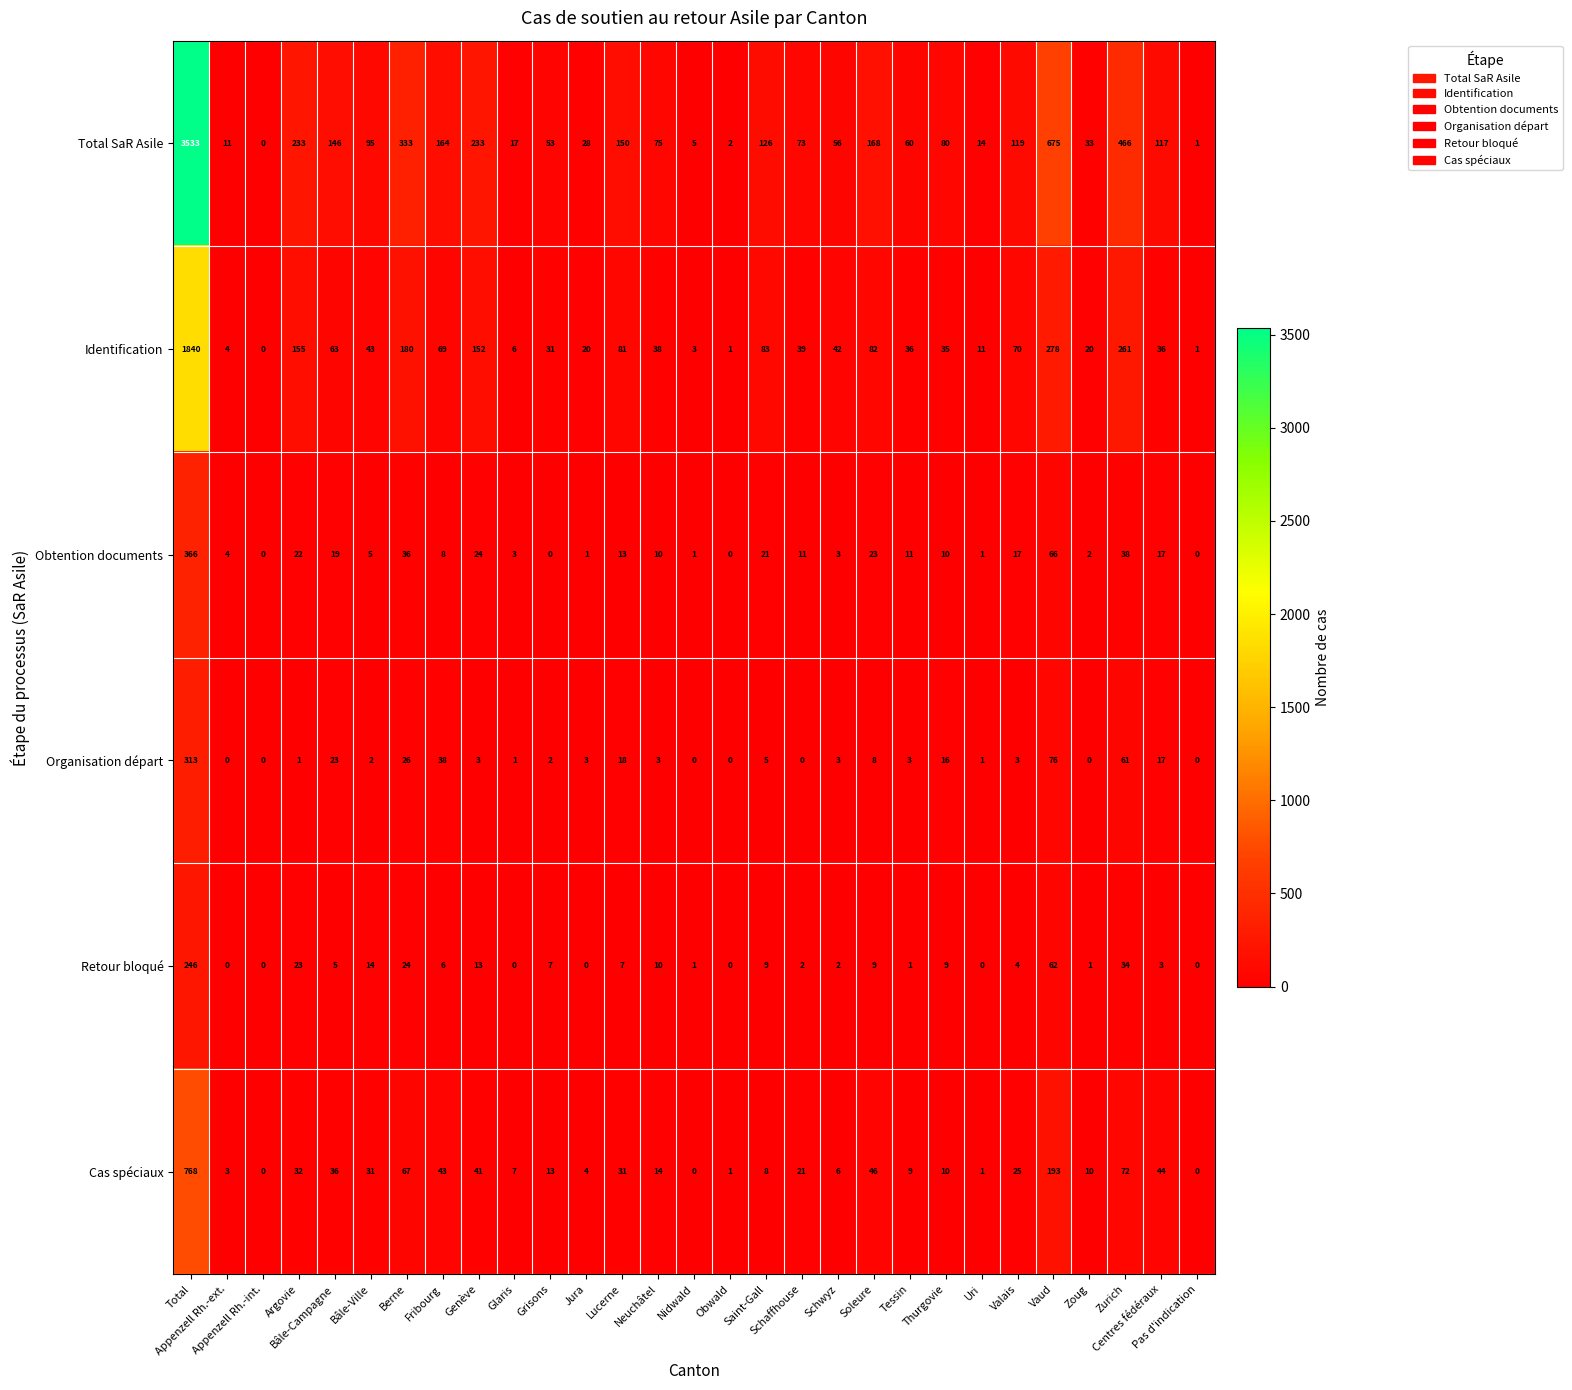

What is the greatest value displayed?

3533